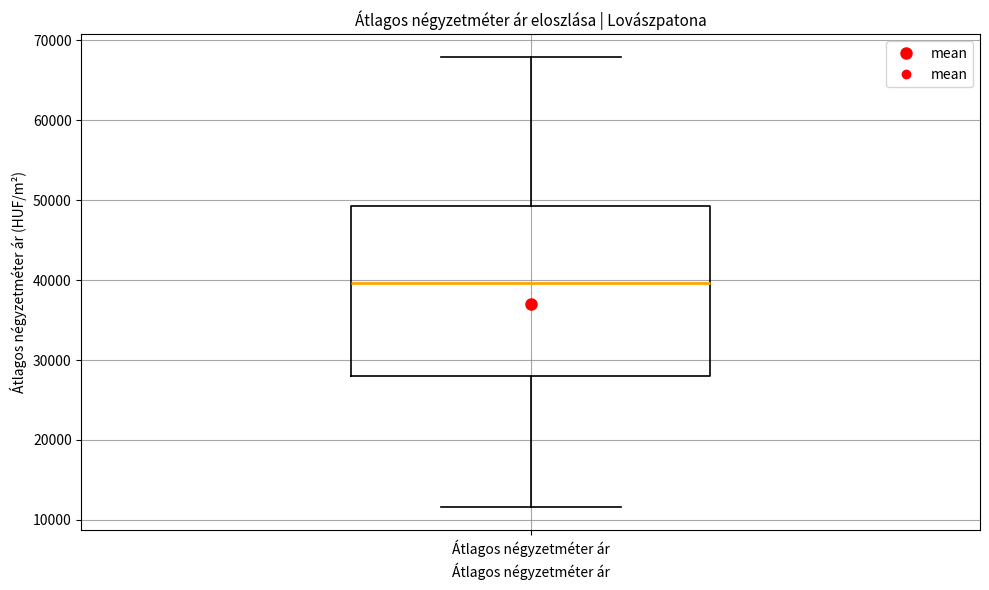

Transcribe this box plot: give where the median line is, the range the box spans, and where the two whiskers end, as read against the y-axis. The values are not printed on the chart, so give them approximately, as read against the axis.

median 40000, box 28000 to 49000, whiskers 12000 to 68000